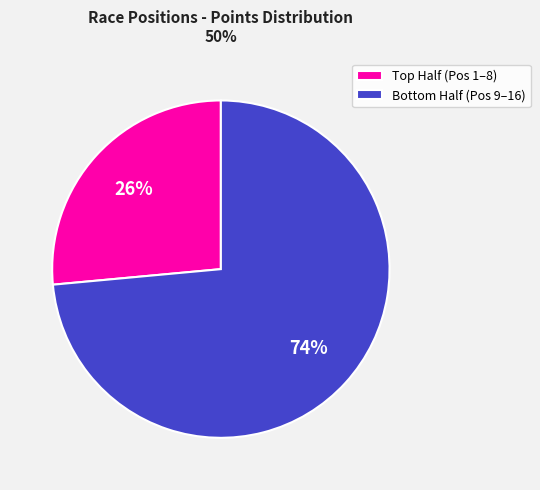

Which category accounts for the majority?

Bottom Half (Pos 9–16)